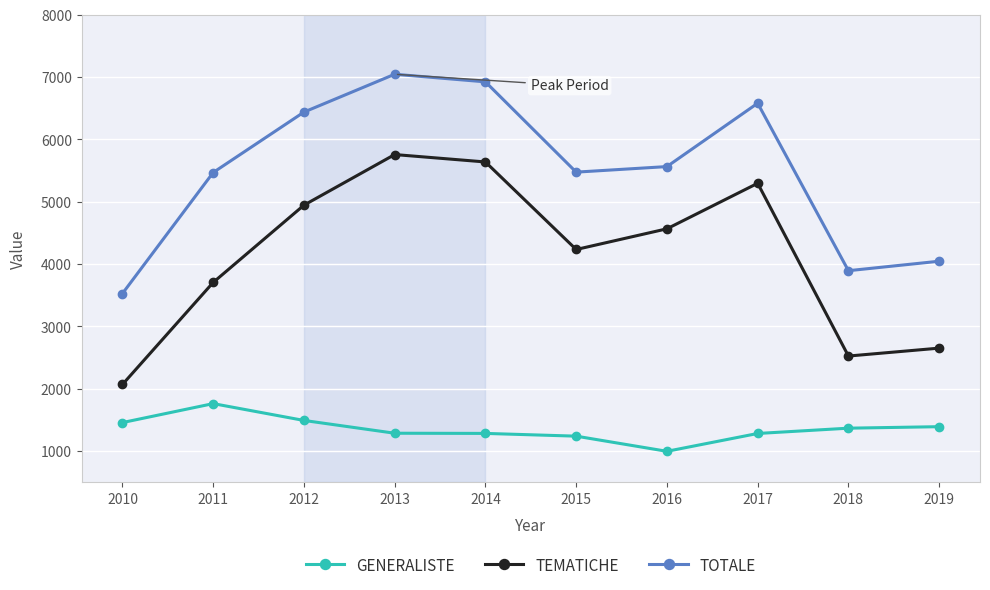

True or false: GENERALISTE and TEMATICHE intersect in this chart.

False